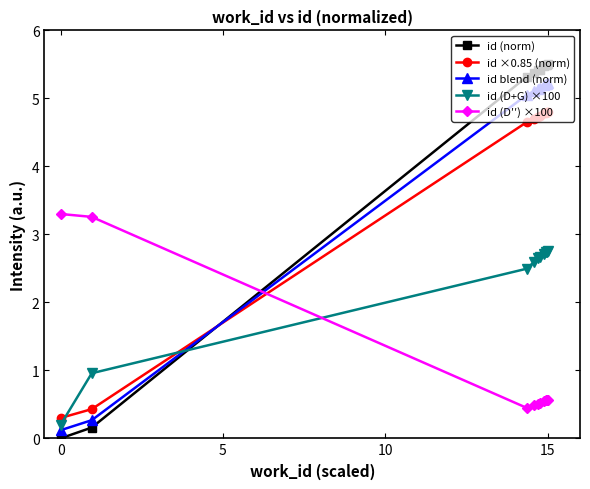

List the series in order of their peak value, lowest first.

id (D+G) ×100, id (D′′) ×100, id ×0.85 (norm), id blend (norm), id (norm)